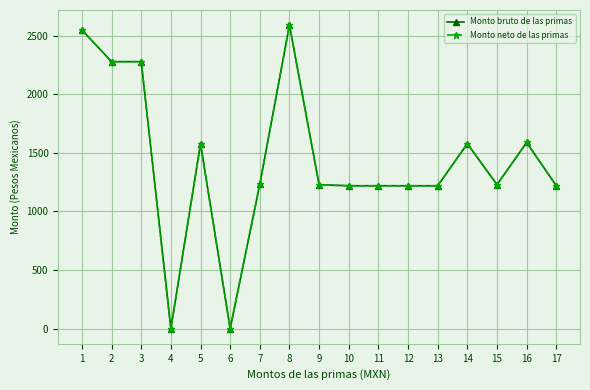

True or false: Monto bruto de las primas has more than 0 points higher than both neighbors.

True